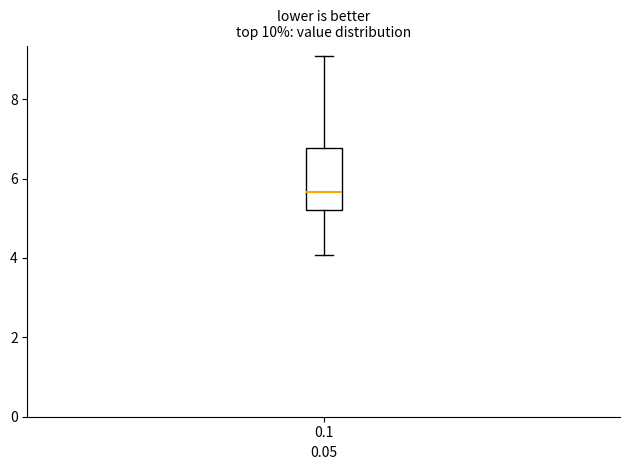

Where does the upper whisker of the box at x = 0.1 end on the y-axis? The values are not printed on the chart, so give them approximately, as read against the axis.

9.2